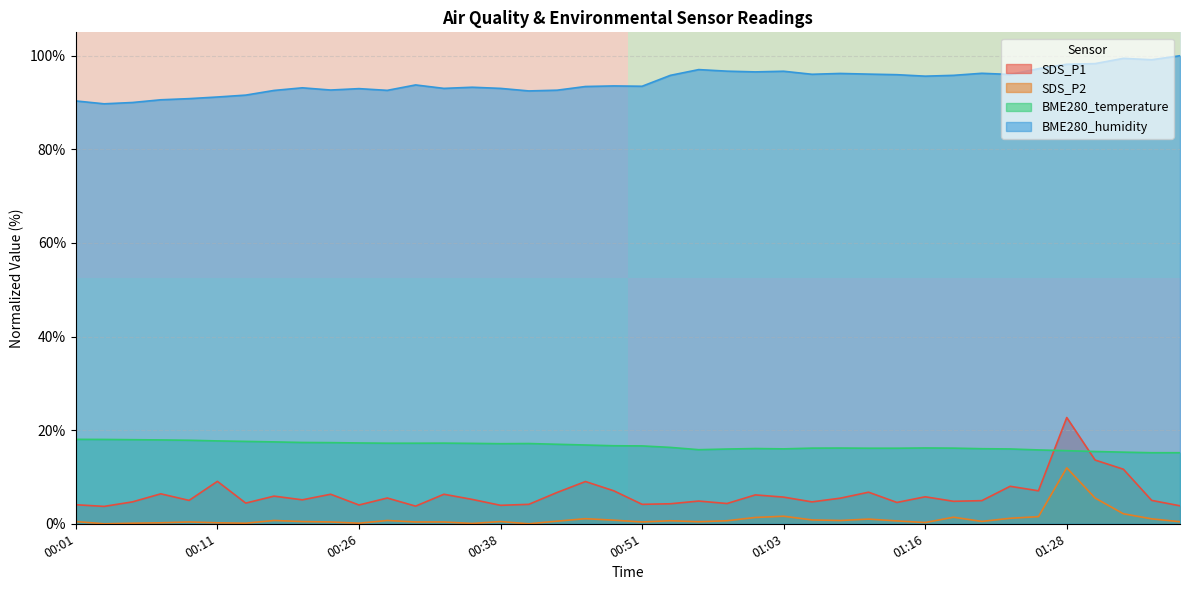

True or false: SDS_P1 and SDS_P2 intersect in this chart.

False